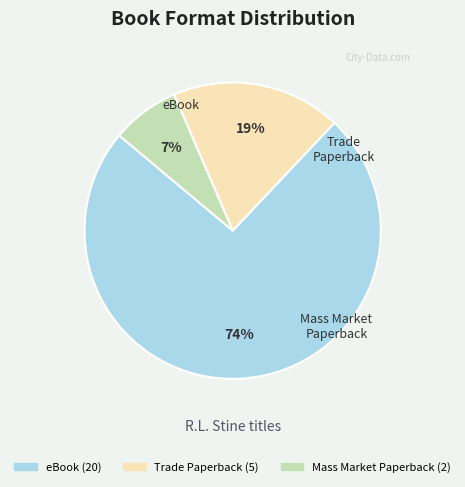

Approximately how many times larger is the value at eBook compared to Mass Market Paperback?

10.0